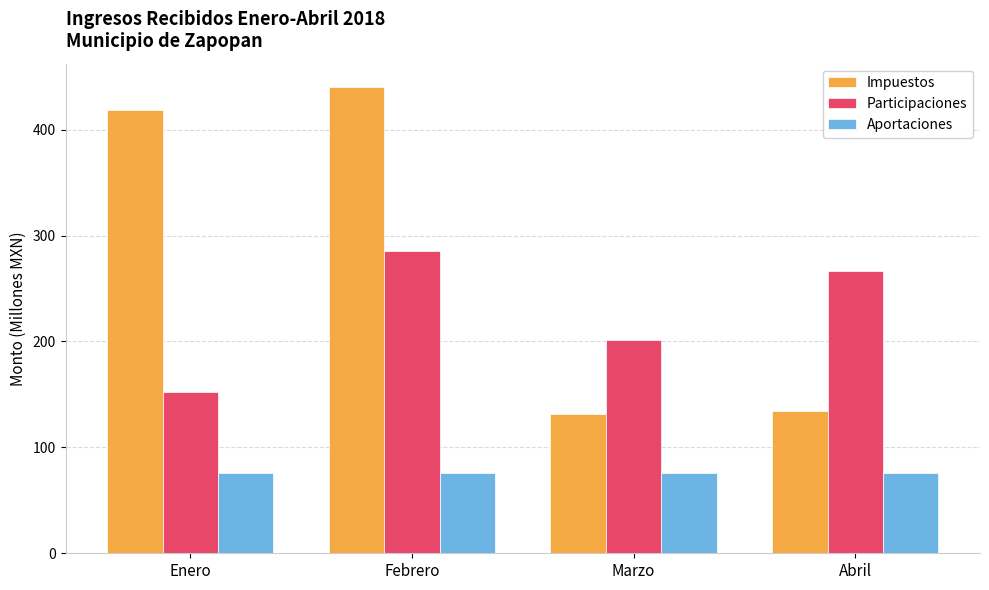

How many Aportaciones values are between 75 and 76?

3